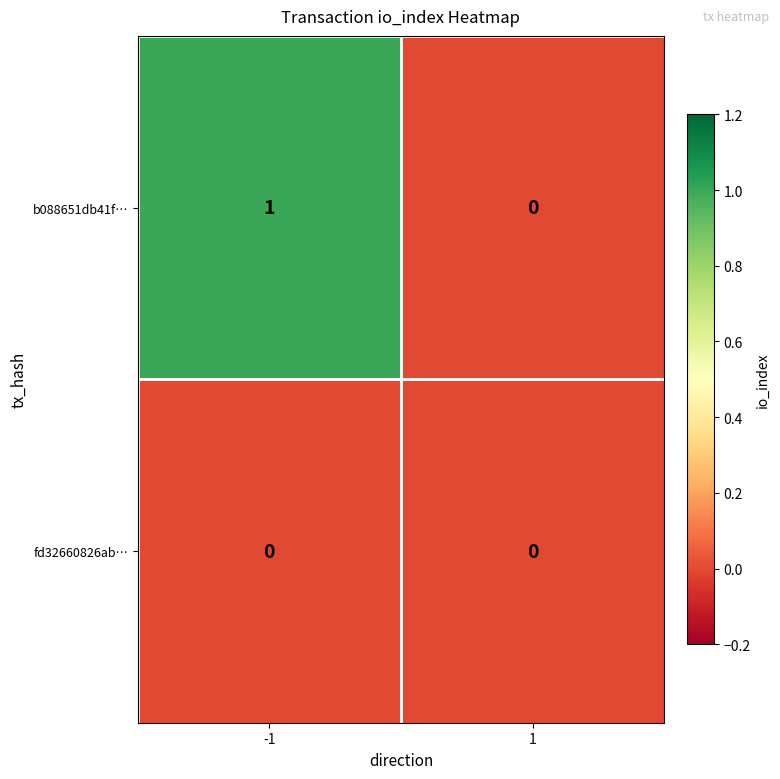

The value of b088651db41f… at 1 is 0. True or false?

True